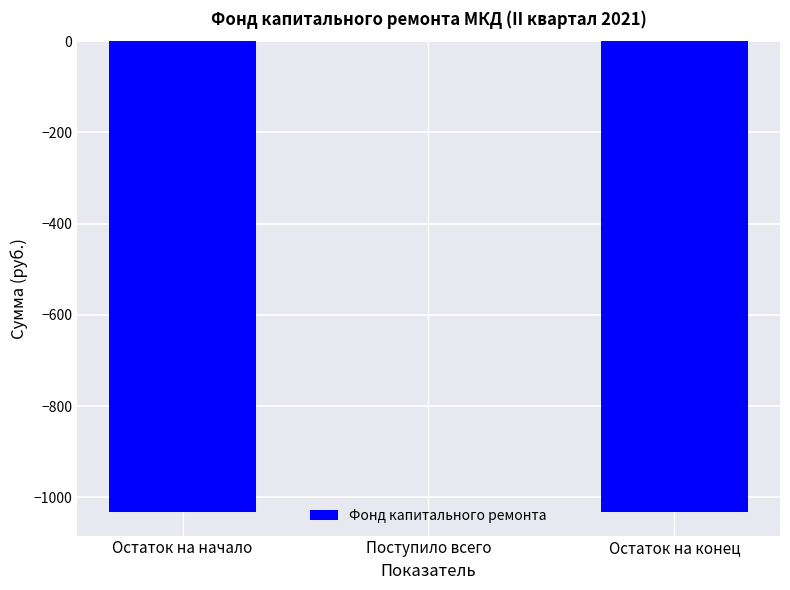

Read the value at Остаток на начало.

-1032.5